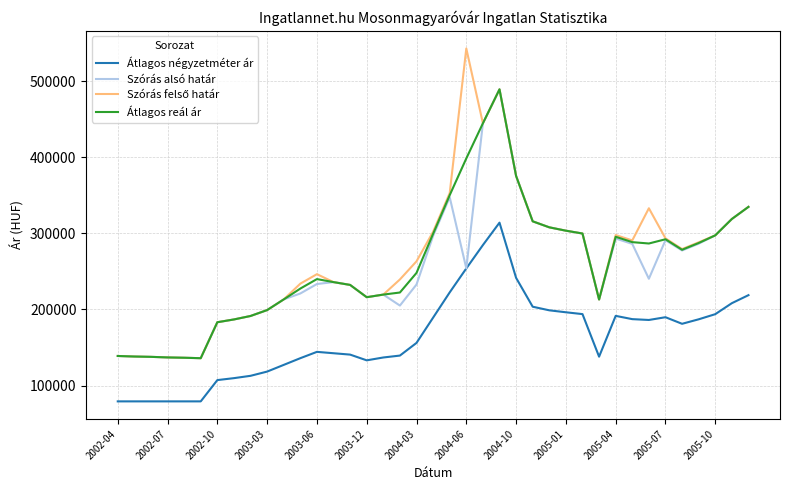

True or false: Átlagos négyzetméter ár and Átlagos reál ár cross at least once.

False